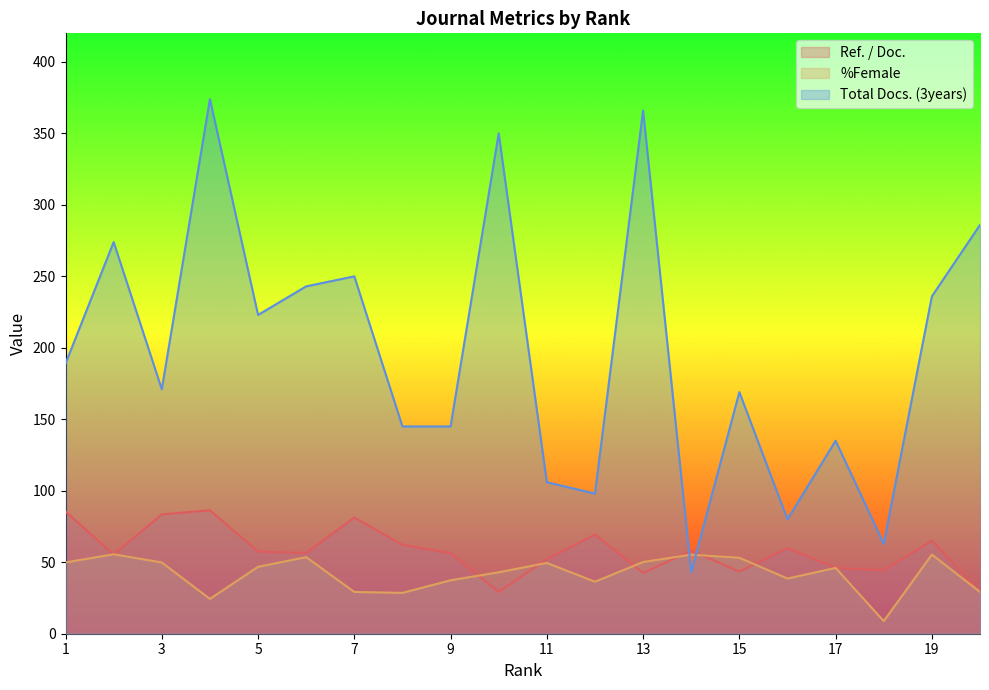

How many lines are shown in the chart?

3